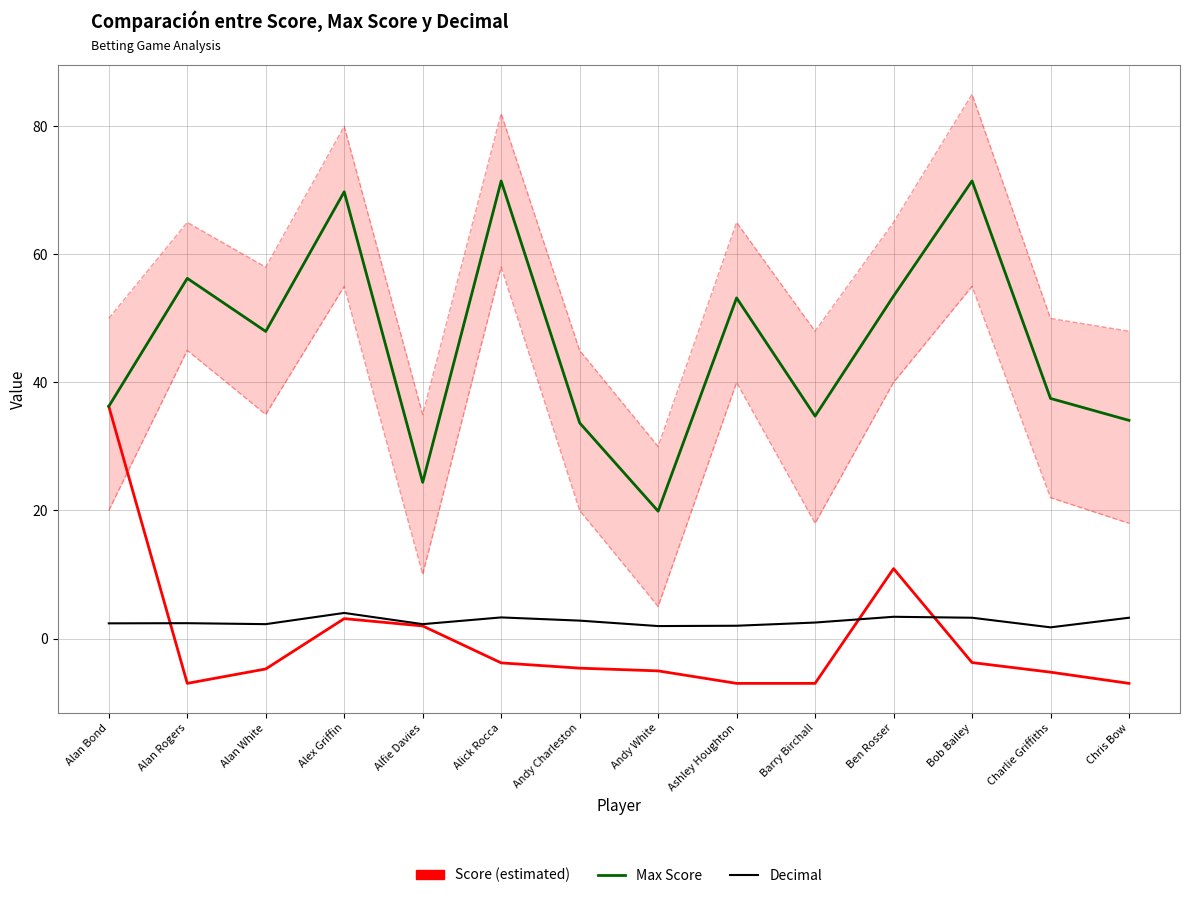

What is the difference between the second highest and second lowest values in the Decimal series?

1.4